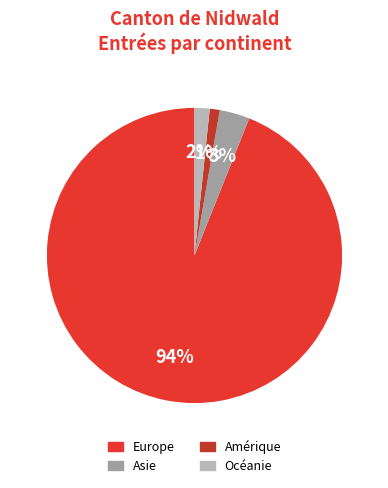

Does Europe account for over 50% of the chart?

Yes